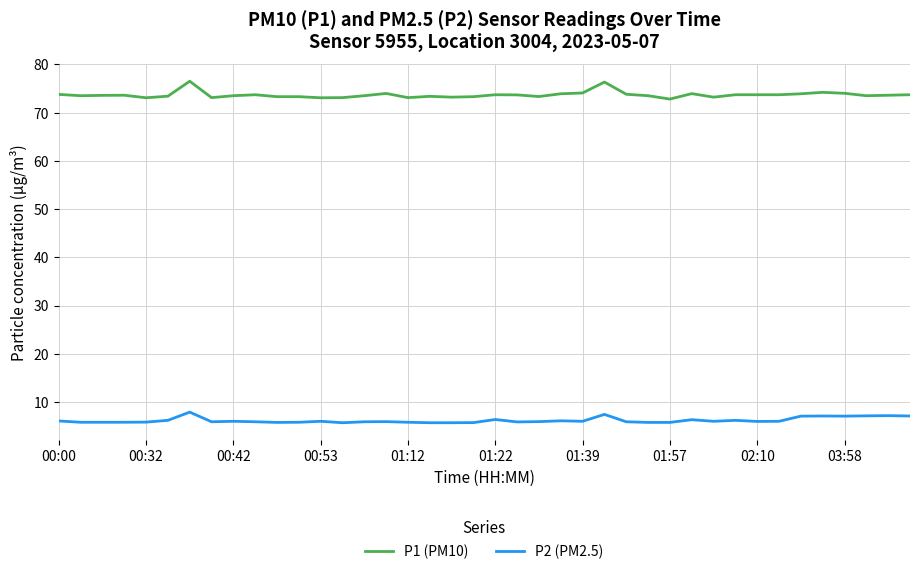

Which series has the largest total across all categories?

P1 (PM10)